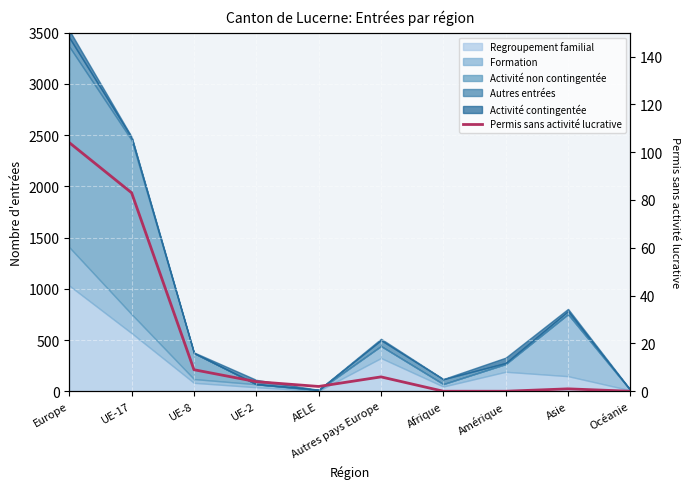

Does the chart display data point markers on the line(s)?

No